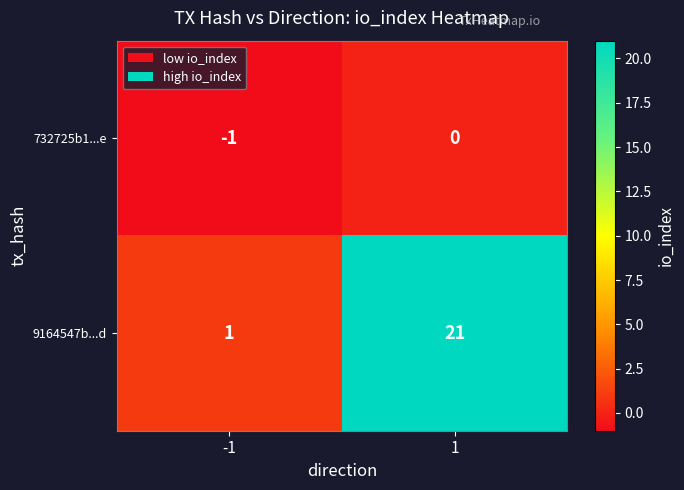

What is the sum of the 9164547b...d values at -1 and 1?

22